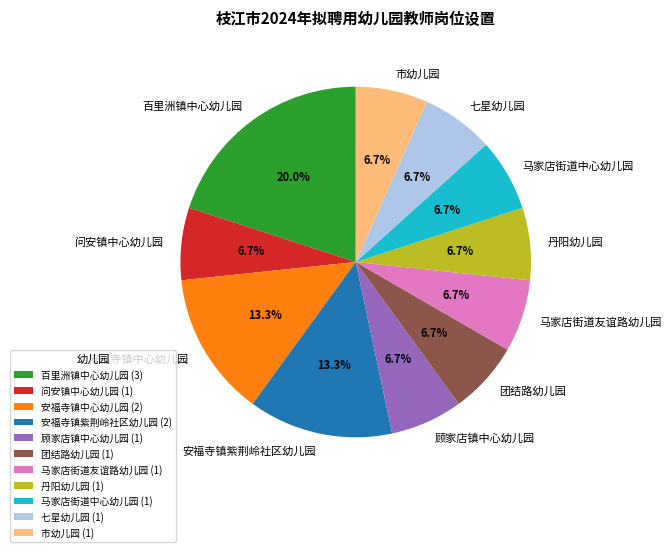

To the nearest percent, what is the average slice percentage?

9%